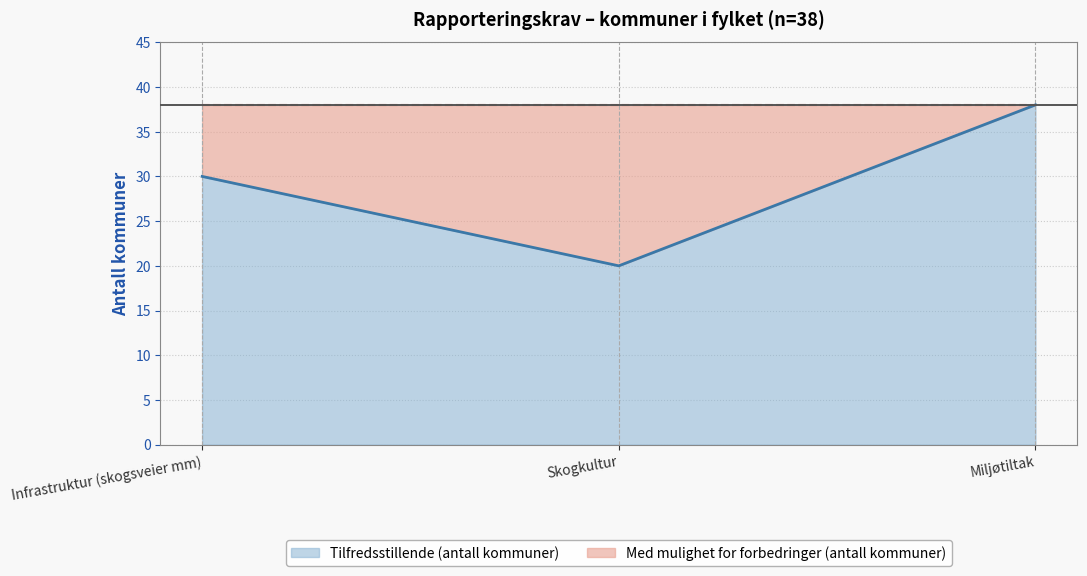

True or false: the data shows 64 at Miljøtiltak.

False